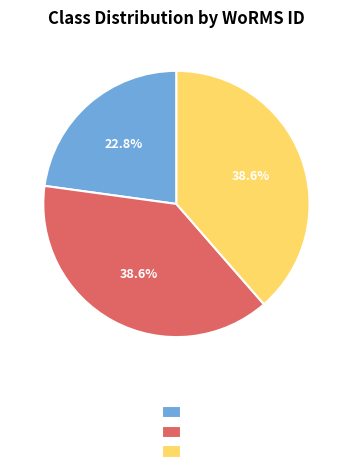

Is there any slice that represents more than half of the pie?

No